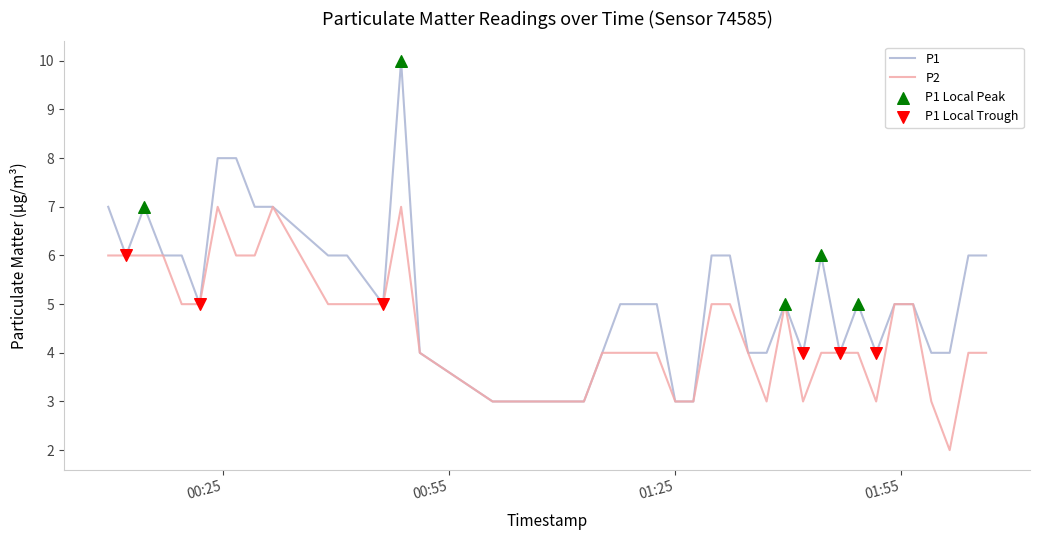

Which series has the largest total across all categories?

P1